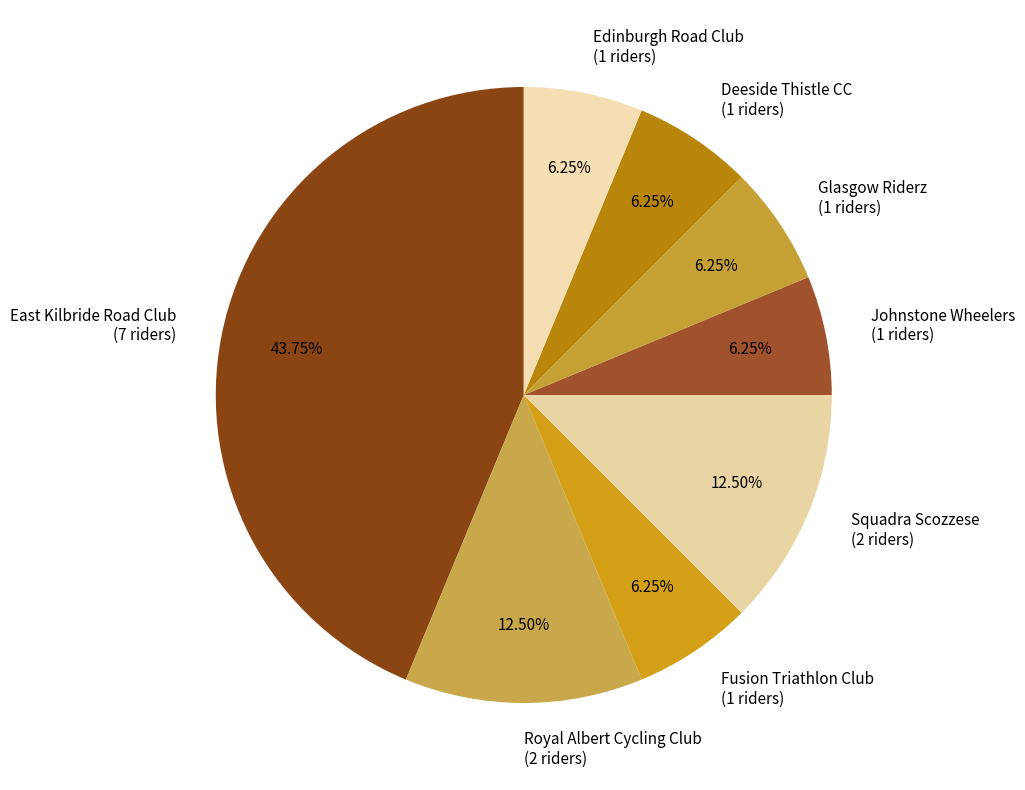

How many segments does this pie chart have?

8